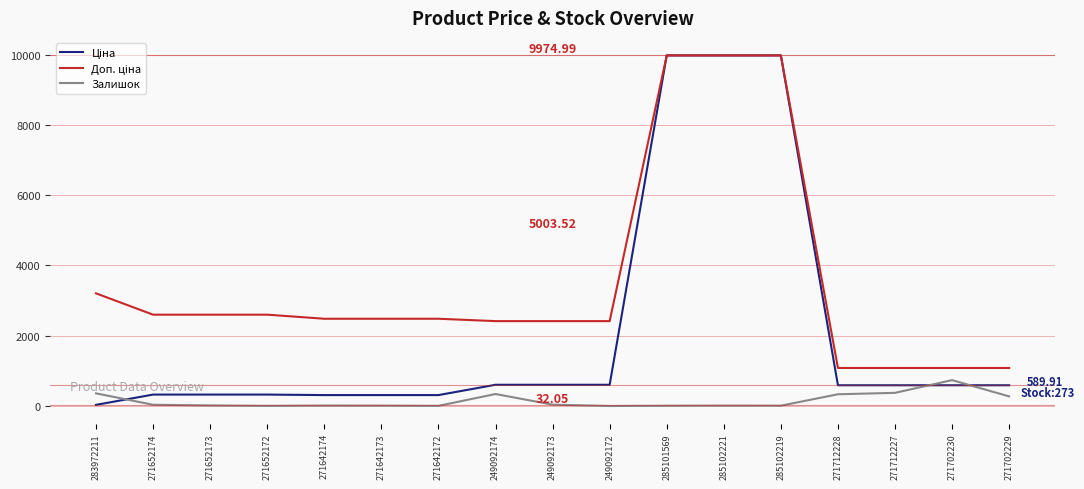

What is the difference between the highest and lowest values at 249092174?

2073.8